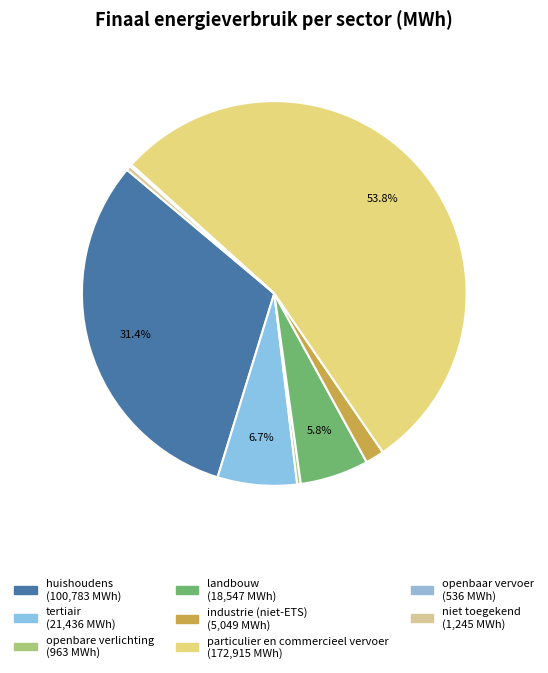

Count the number of slices in the pie.

8